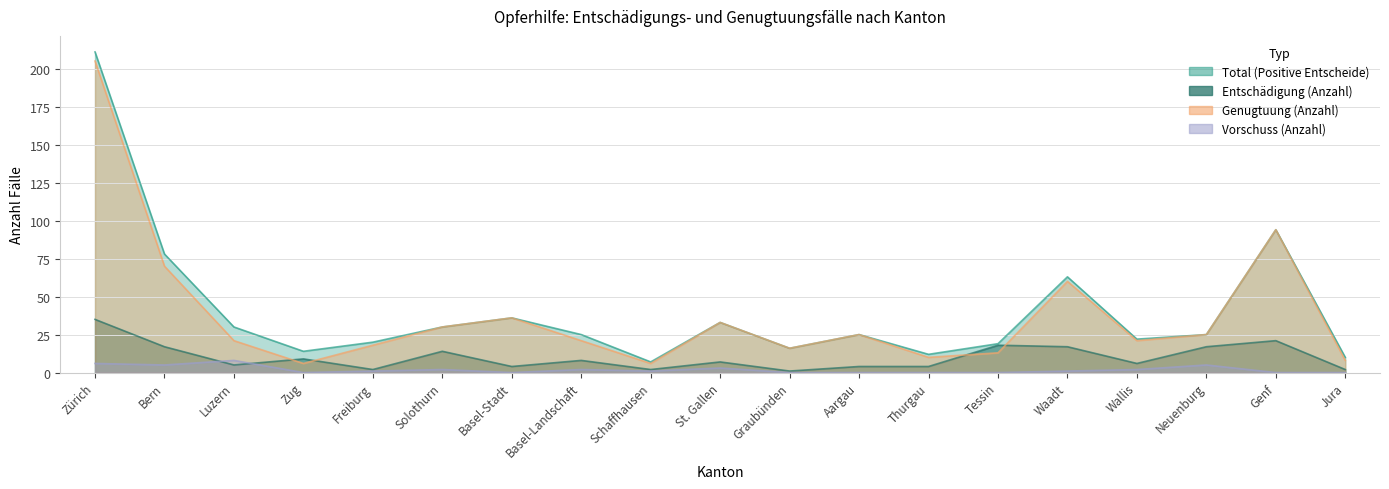

What is the minimum value for Entschädigung (Anzahl)?

1